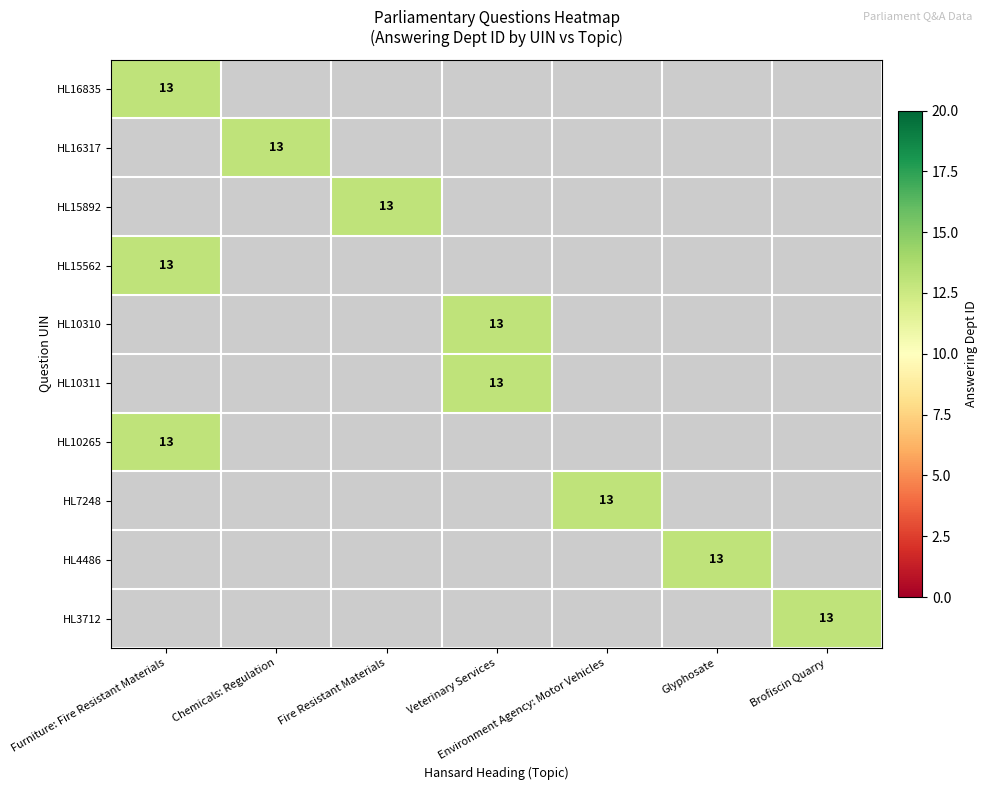

Between Veterinary Services and Environment Agency: Motor Vehicles, which is larger?

Veterinary Services